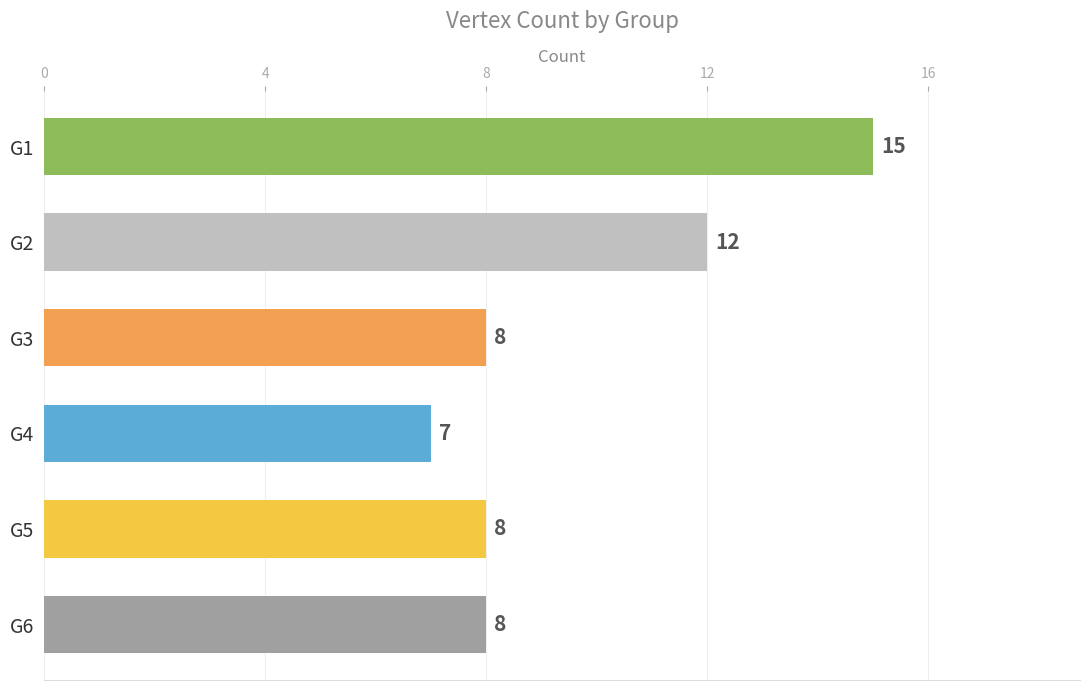

What is the value of the 1st bar from the top?

15